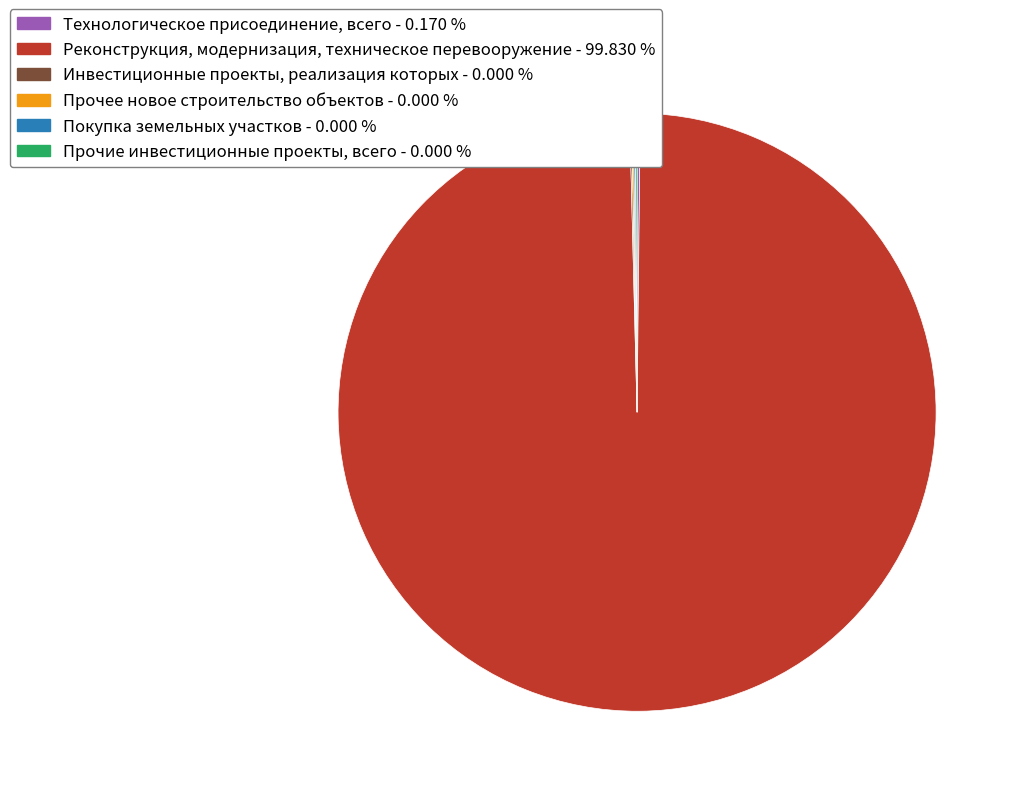

Is there a majority slice in this chart?

Yes